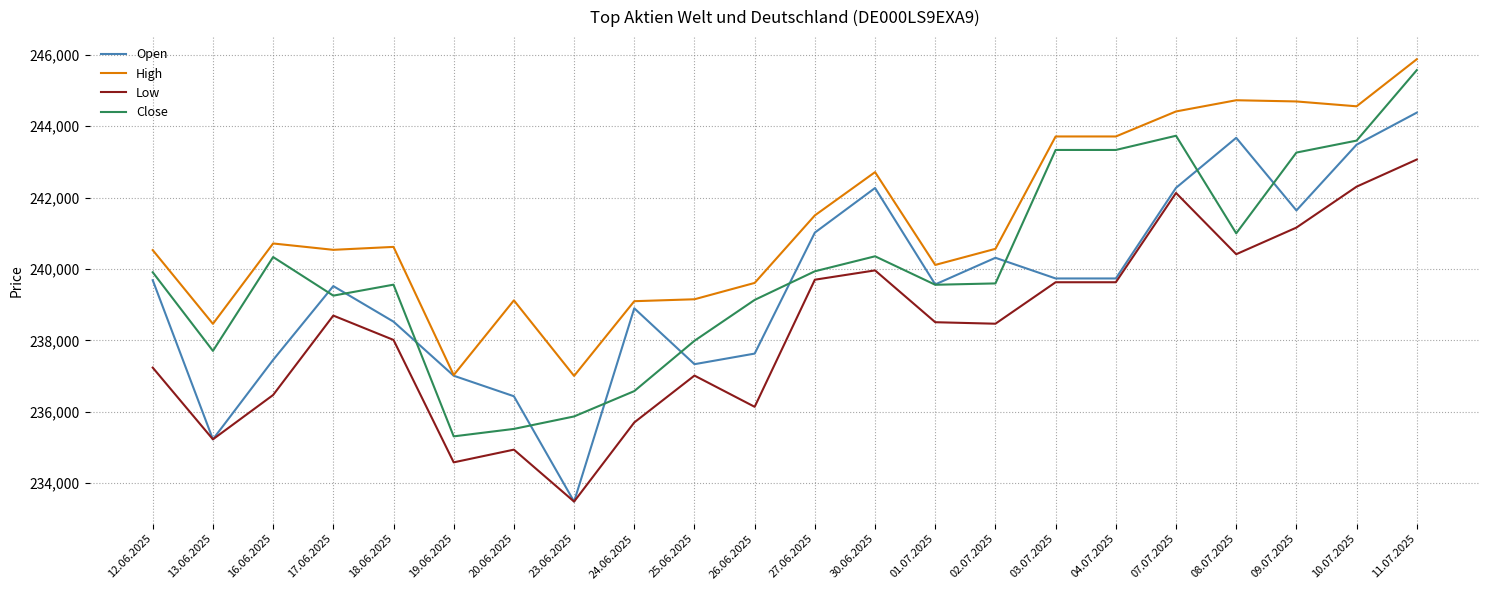

The Open series shows 402130 at 13.06.2025. True or false?

False